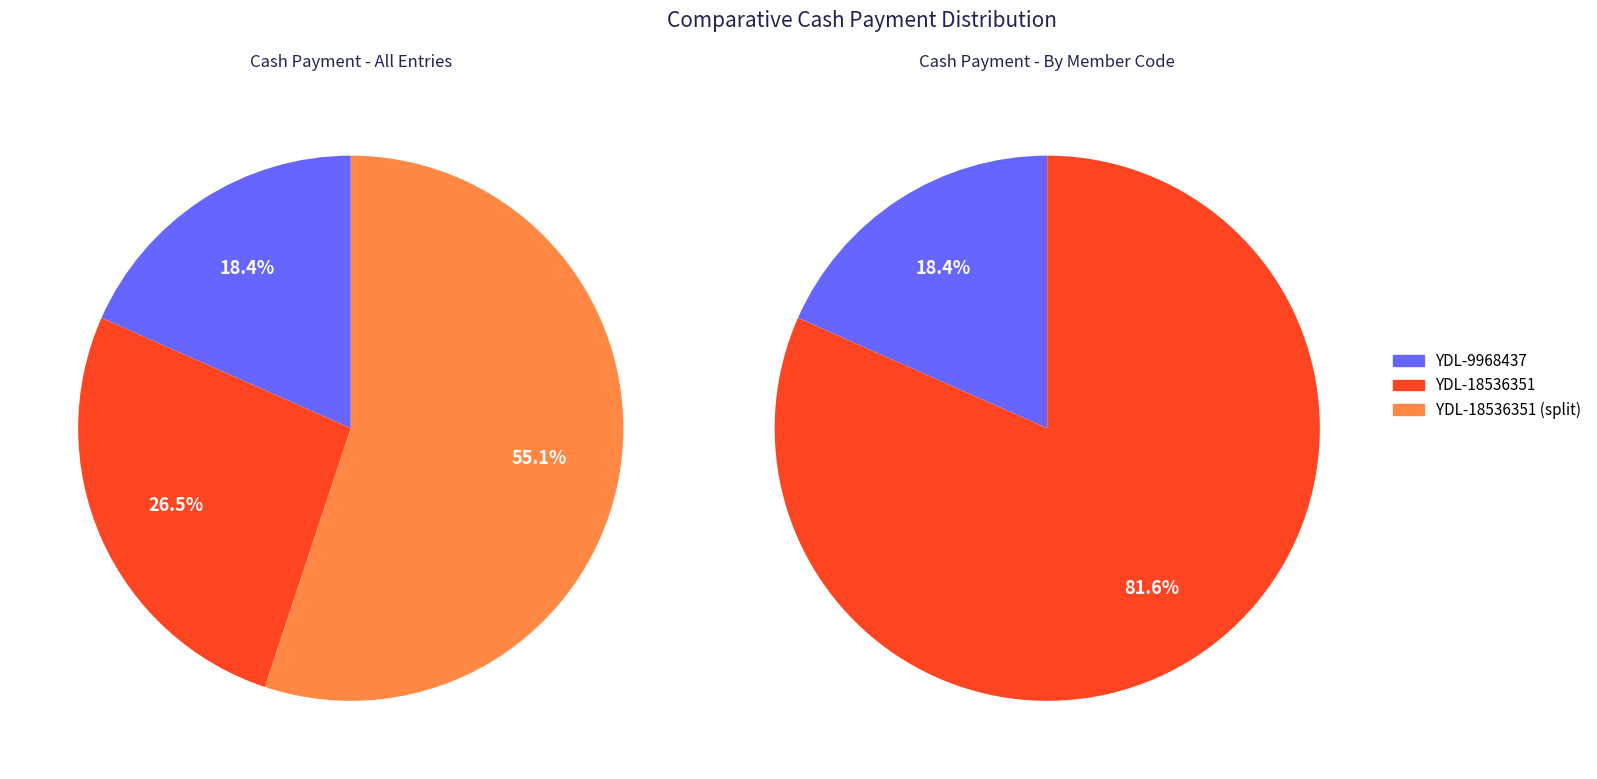

What is the change in value from YDL-9968437 to YDL-18536351 (Gcf)?

+2000